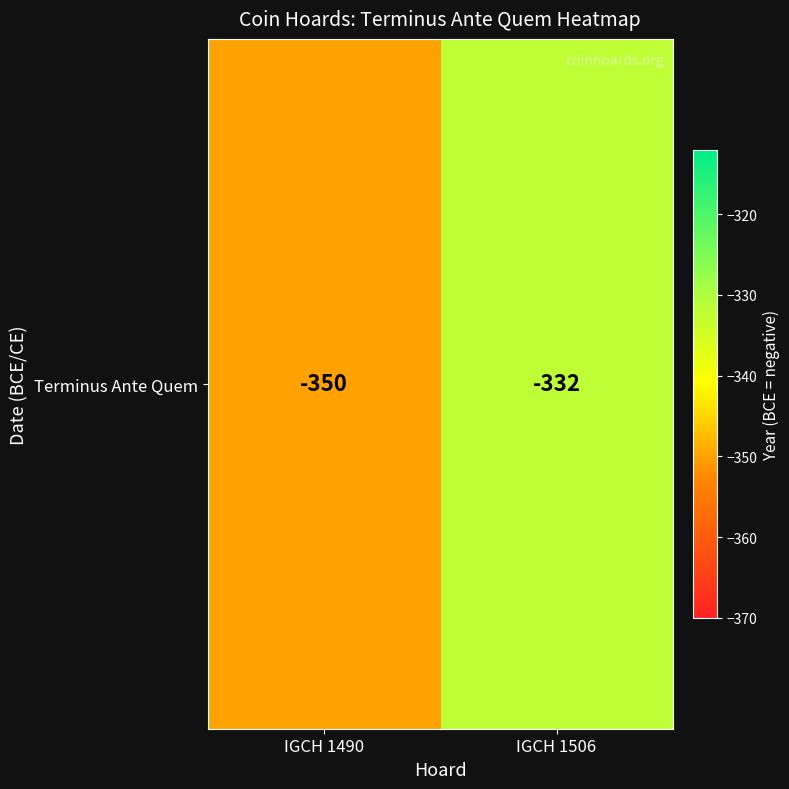

How many data points are less than -332?

1